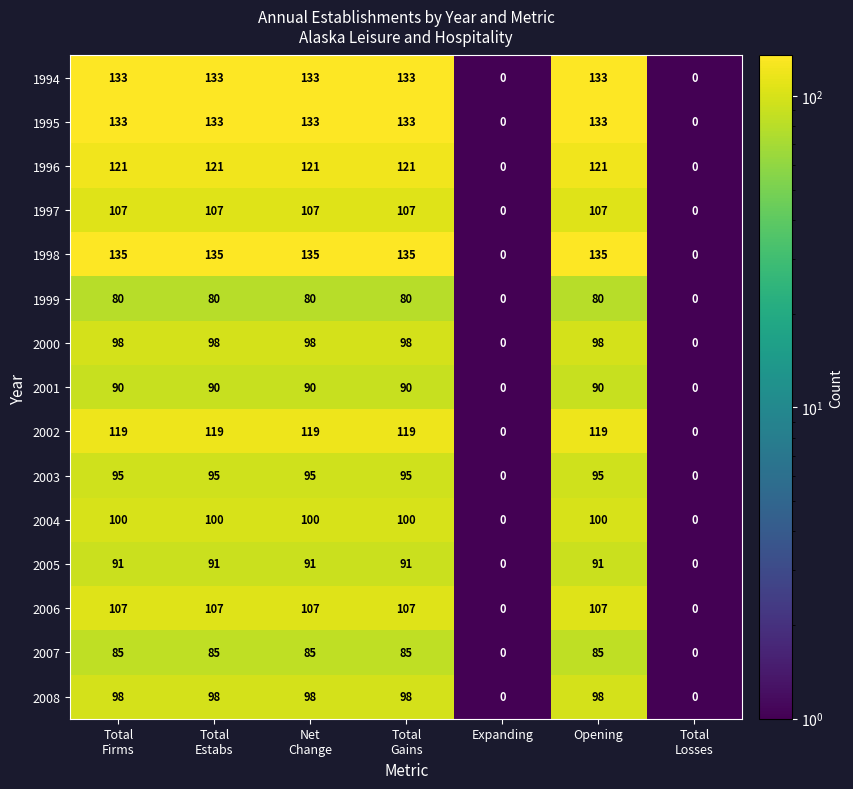

What is the sum of all 1997 values?

535